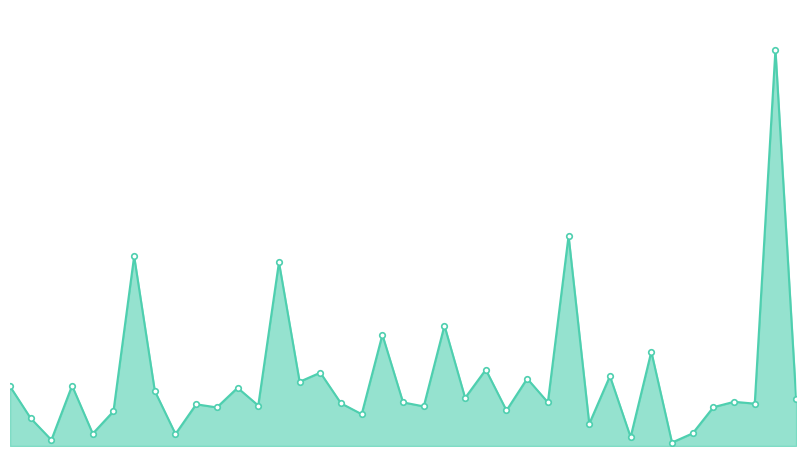

Does the chart have visible grid lines?

No